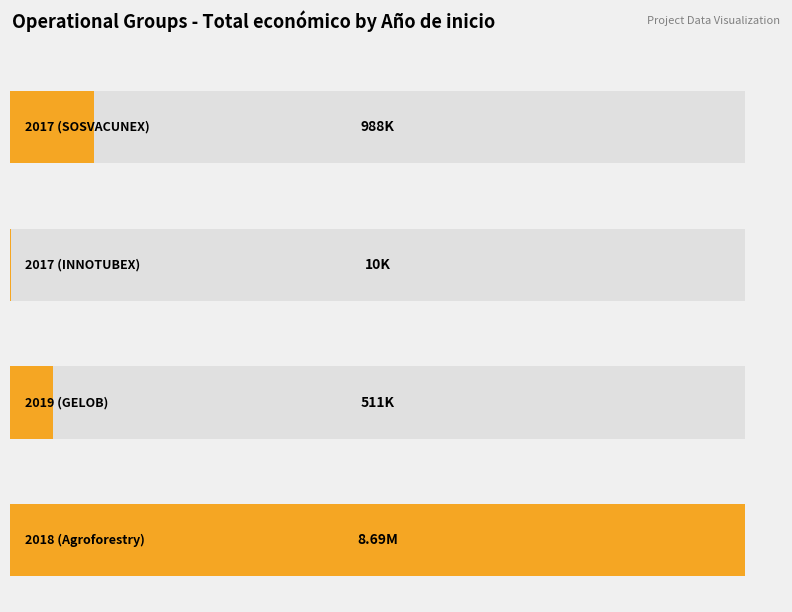

What is the label of the 3rd bar from the right?

2017 (INNOTUBEX)